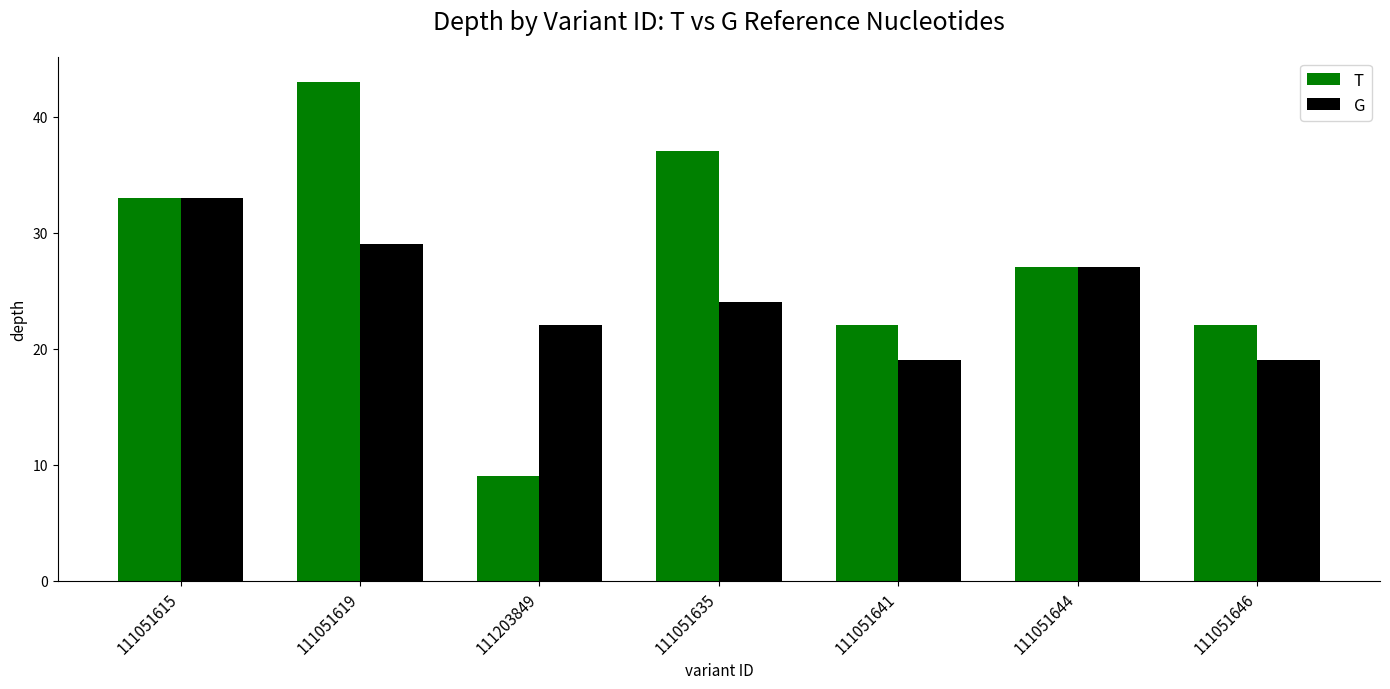

What are all the series names shown in the legend?

T, G